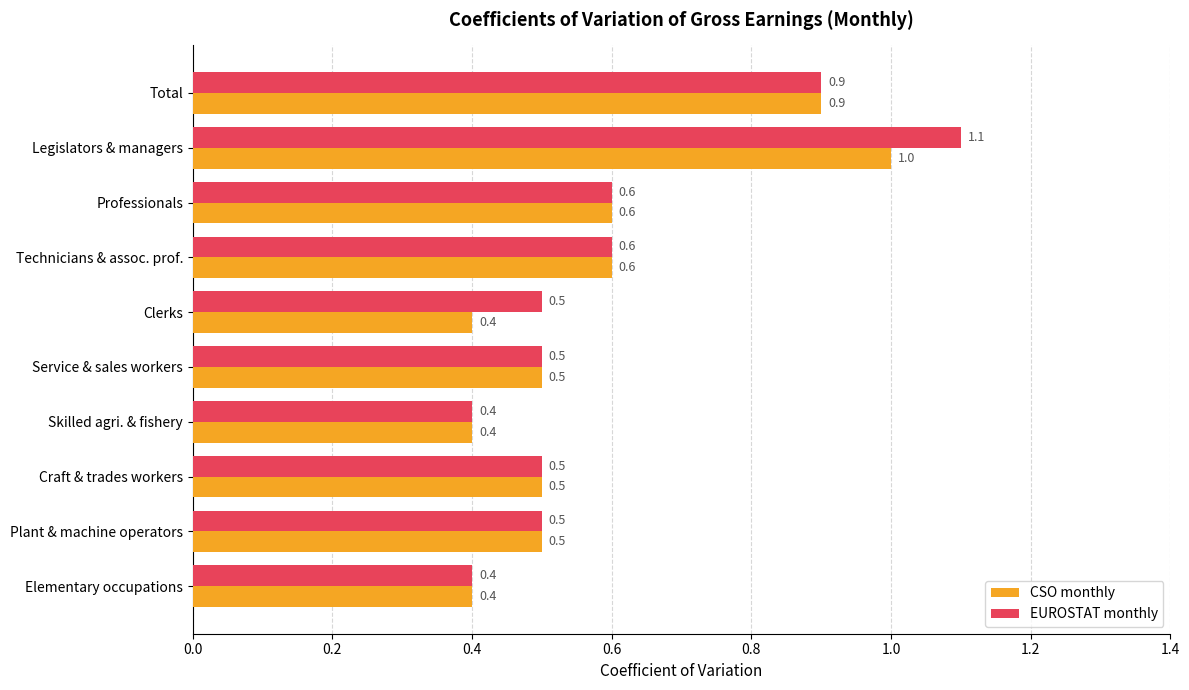

What is the difference between the maximum and minimum values in the CSO monthly series?

0.6